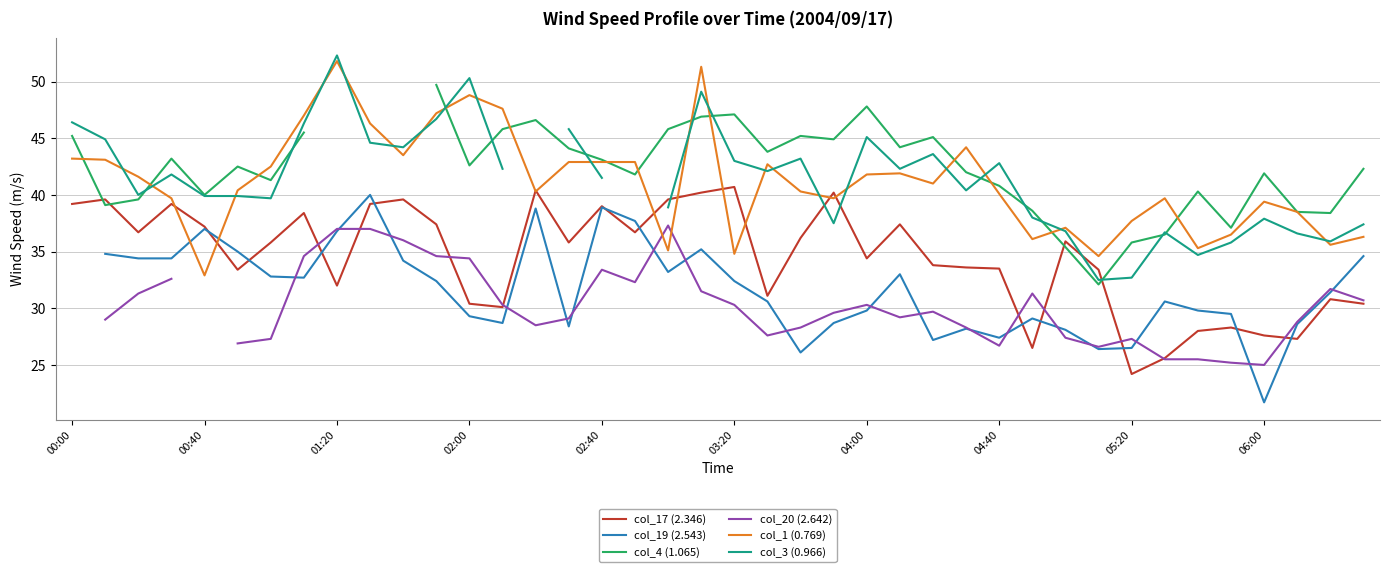

True or false: col_19 (2.543) and col_17 (2.346) intersect in this chart.

True